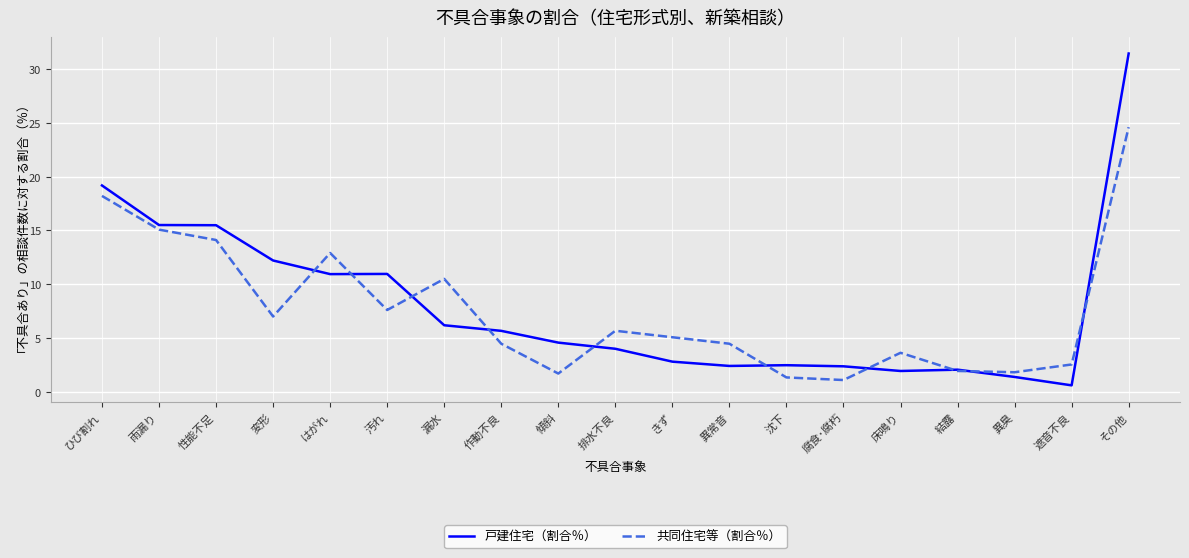

Count the number of categories in the chart.

19